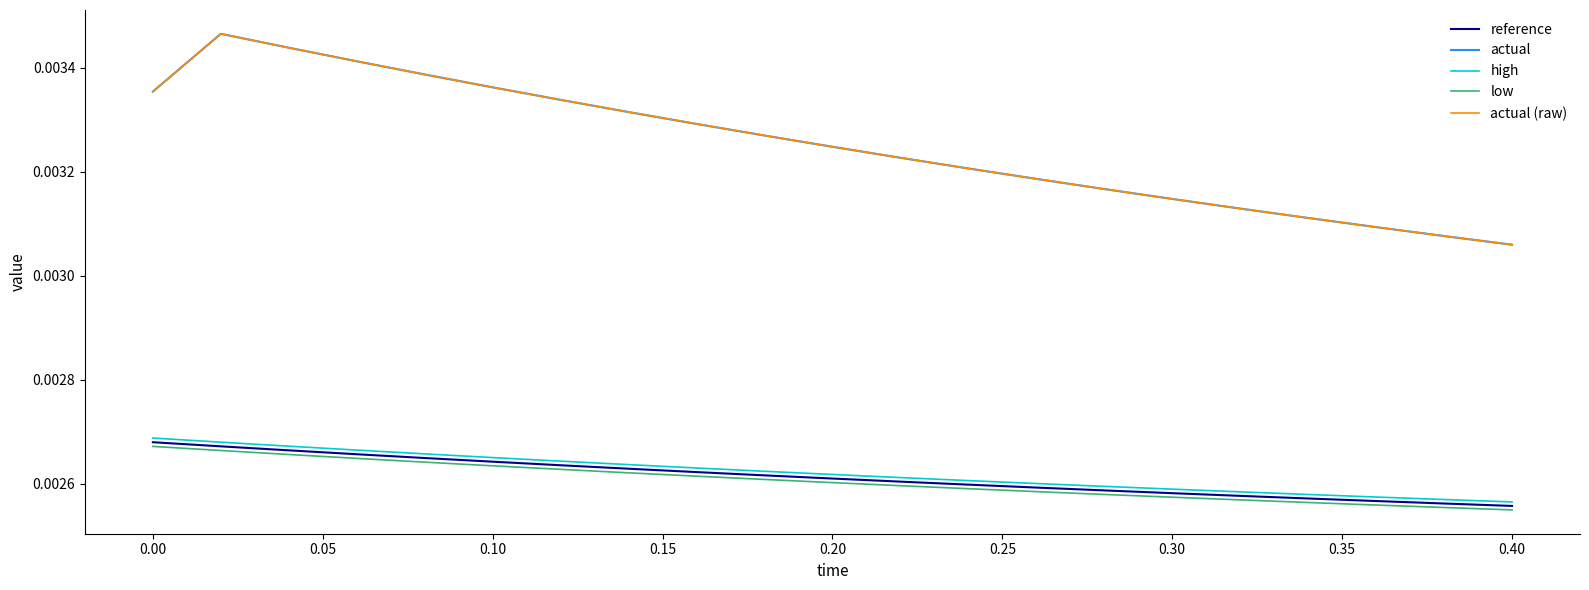

What are all the series names shown in the legend?

reference, actual, high, low, actual (raw)